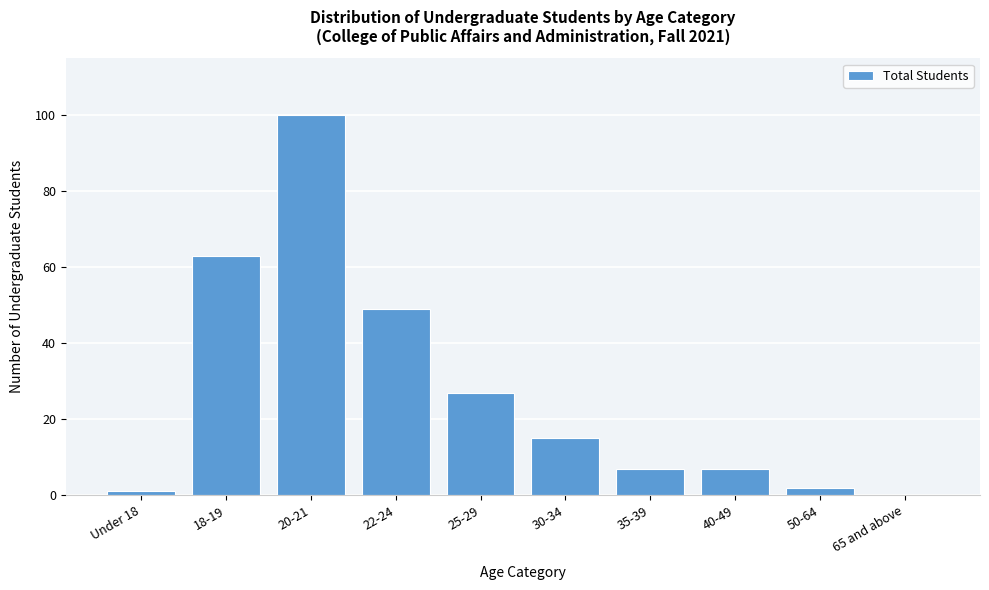

Reading left to right, what are all the values shown in this chart?

Under 18=1	18-19=63	20-21=100	22-24=49	25-29=27	30-34=15	35-39=7	40-49=7	50-64=2	65 and above=0